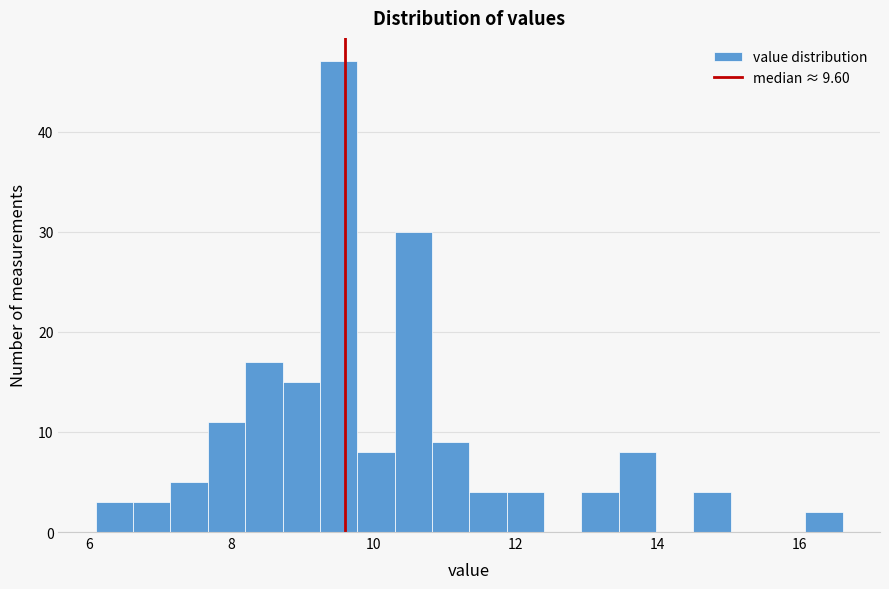

Around what value on the x-axis is the tallest bar? Give the approximate position of its centre, as read against the axis.

9.6